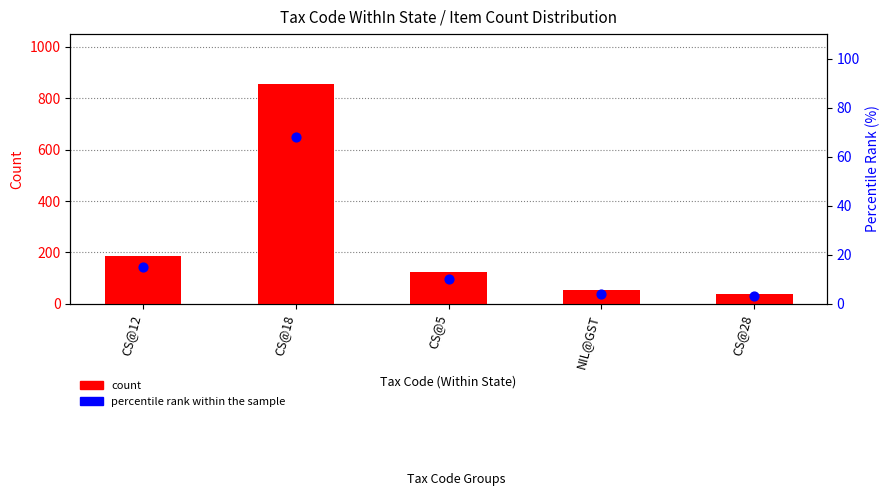

Which series has the largest total across all categories?

count